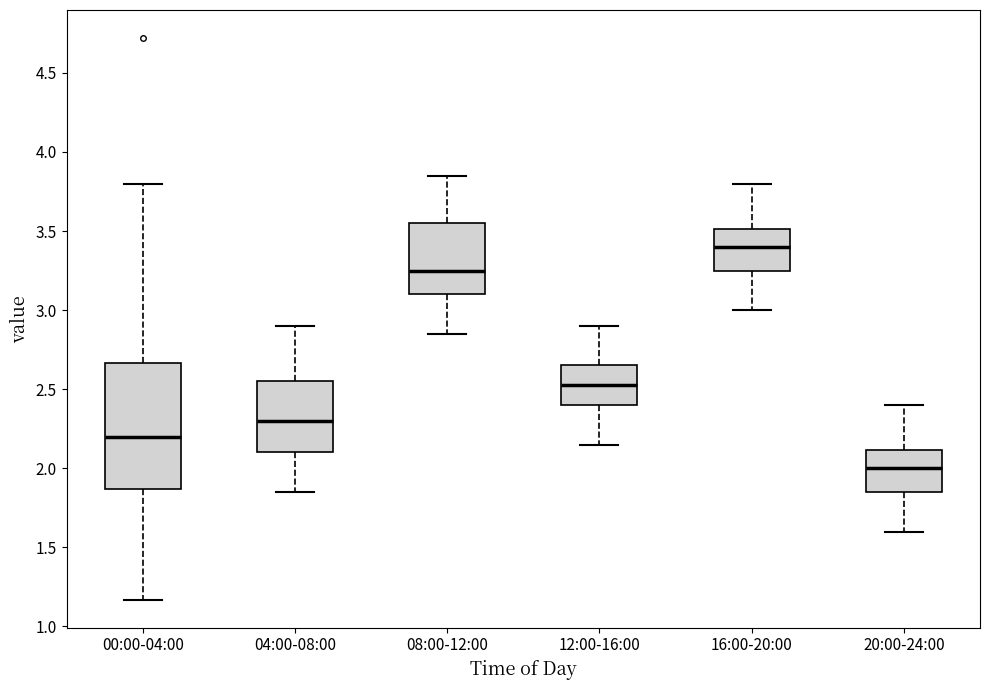

Which box is the tallest, from its lower edge to its upper edge?

00:00-04:00